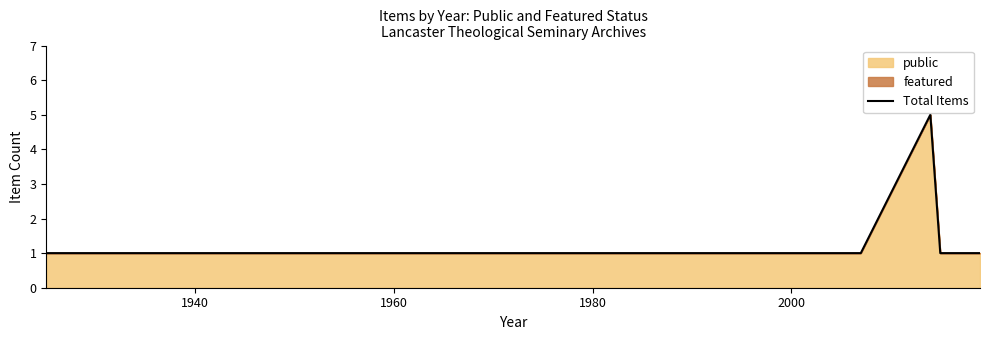

How many lines are shown in the chart?

1